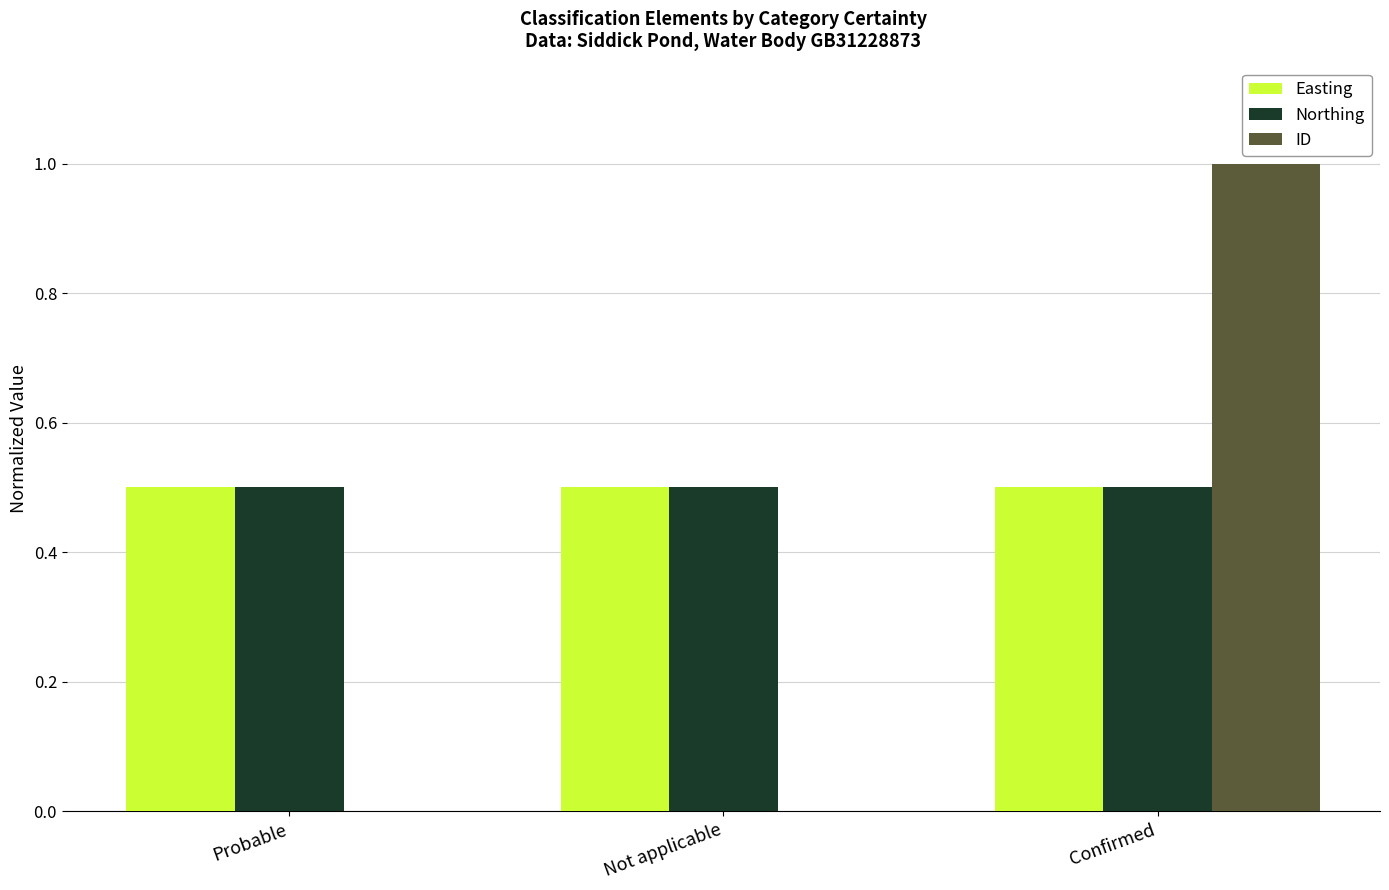

What is the total value across all series at Not applicable?

1.0